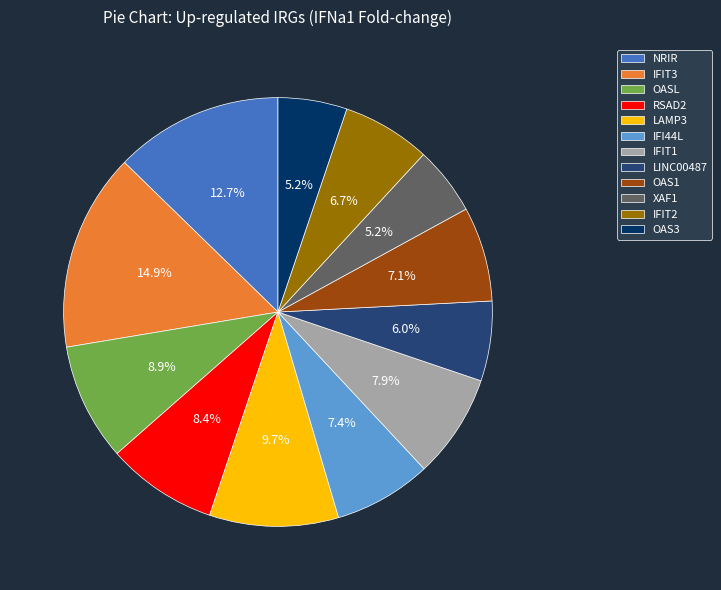

Is it true that LAMP3 is 1% of the pie?

False